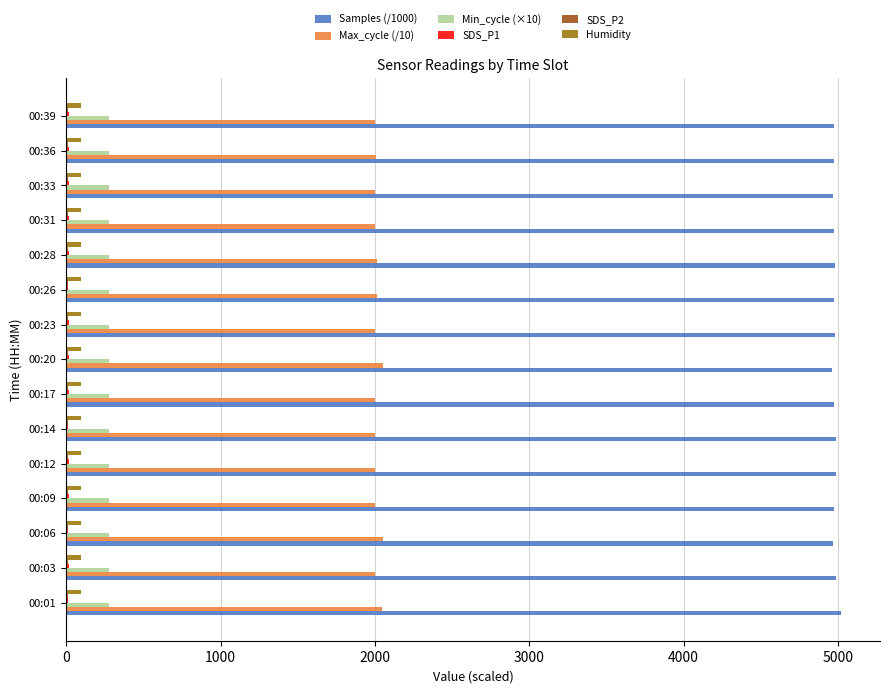

What is the greatest value displayed?

5021.2